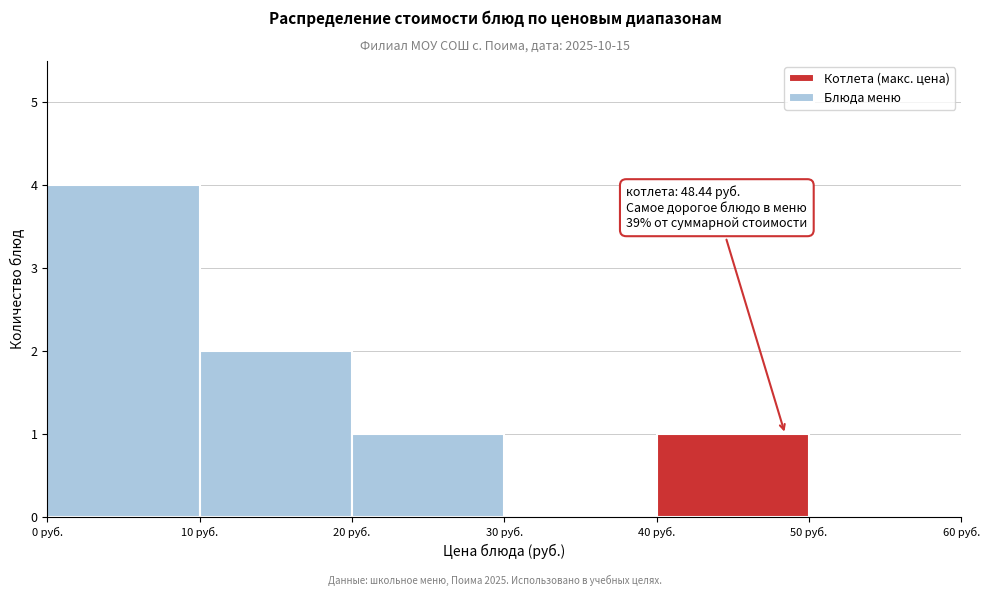

Which range on the x-axis has the tallest bar?

0 to 10